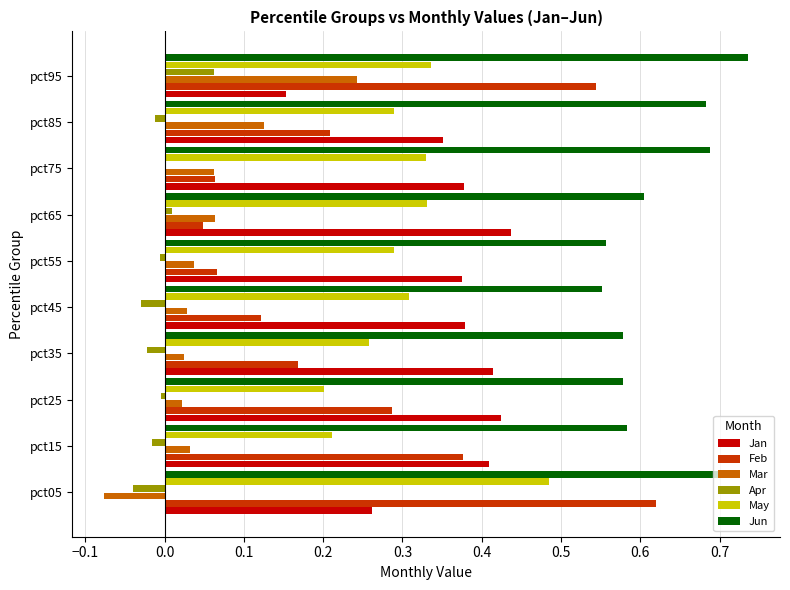

At which category does the chart reach its peak across all series?

pct95